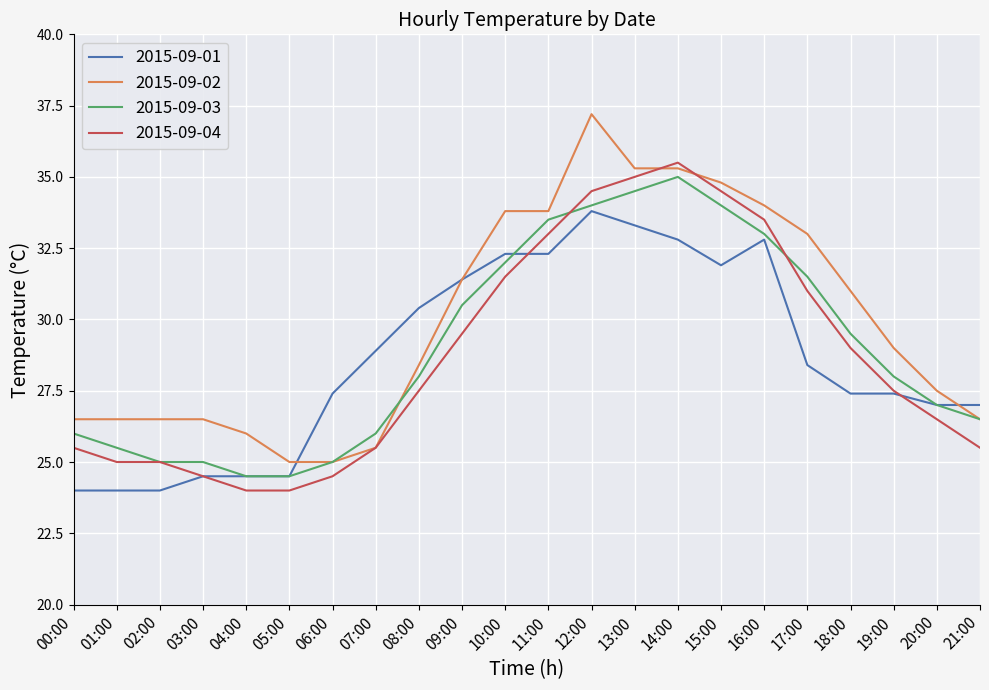

How many distinct data groups are displayed?

4